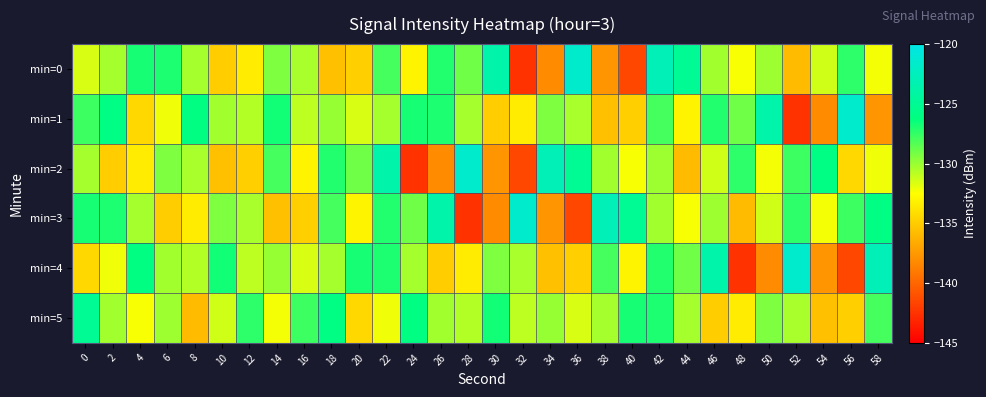

Which has a higher value, 14 or 4?

4